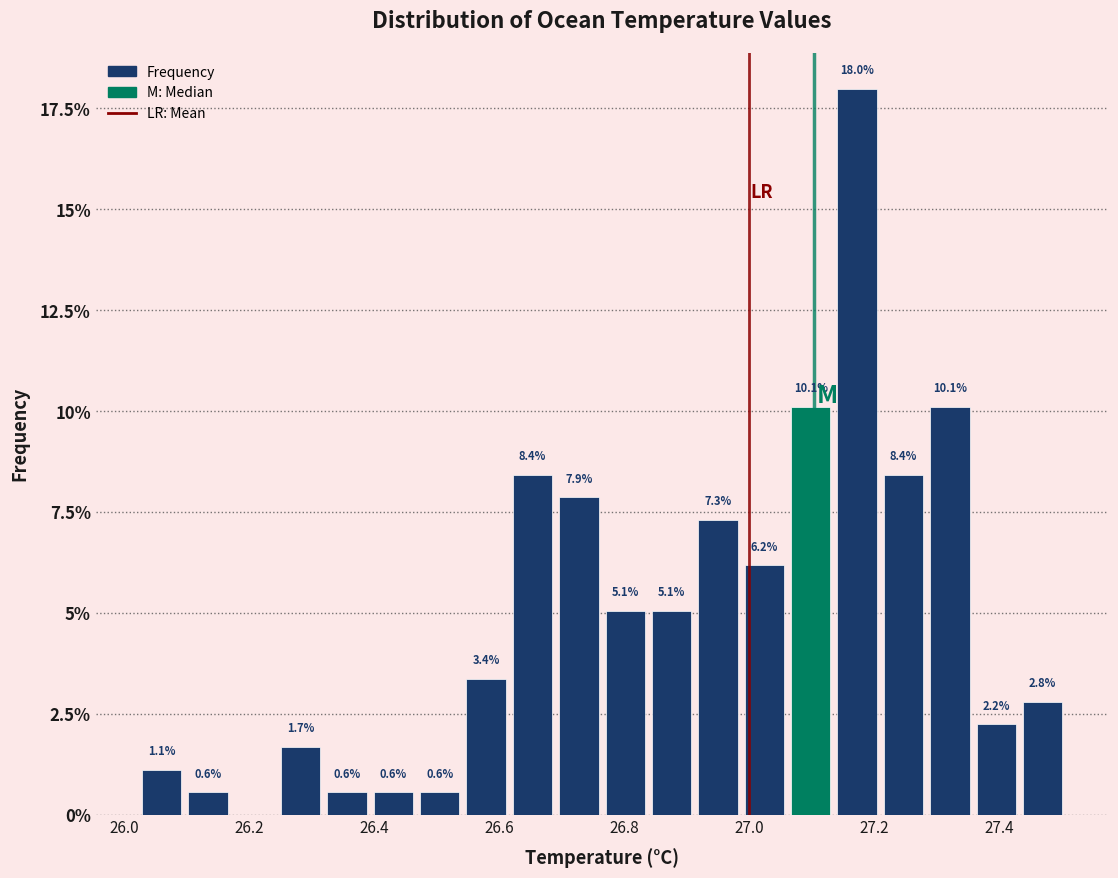

Around what value on the x-axis is the tallest bar? Give the approximate position of its centre, as read against the axis.

27.18